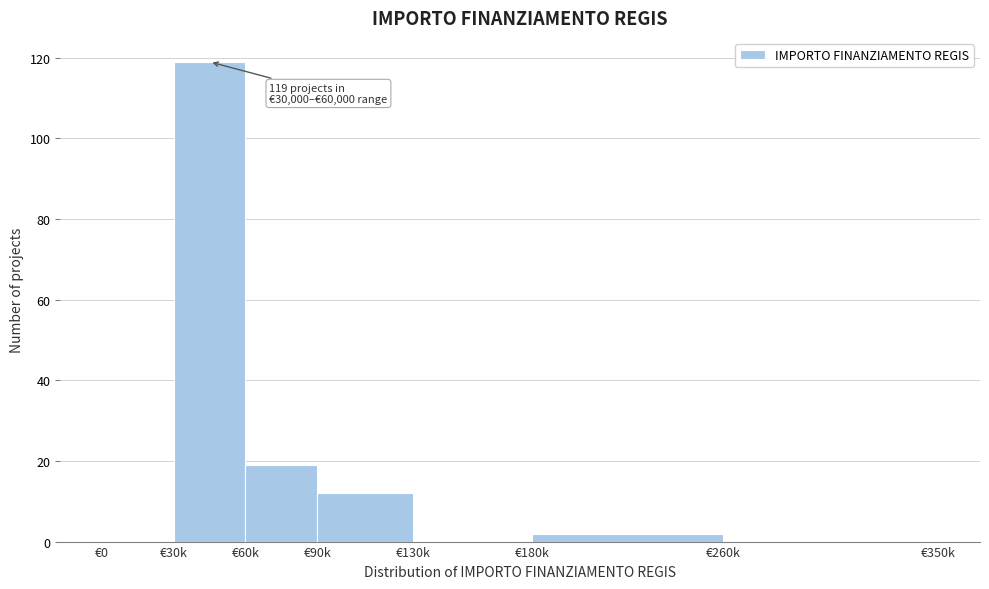

Reading left to right, extract all data points from this chart.

€0=0	€30k=119	€60k=19	€90k=12	€130k=0	€180k=2	€260k=0